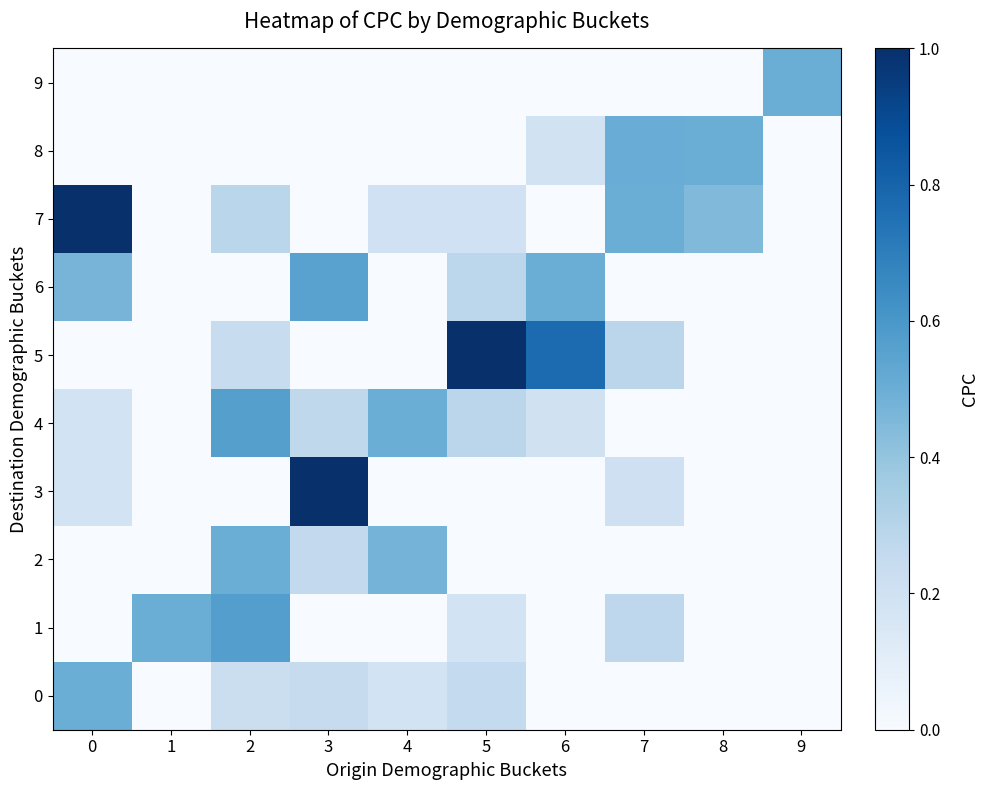

What is the total value across all series at 0?

2.3